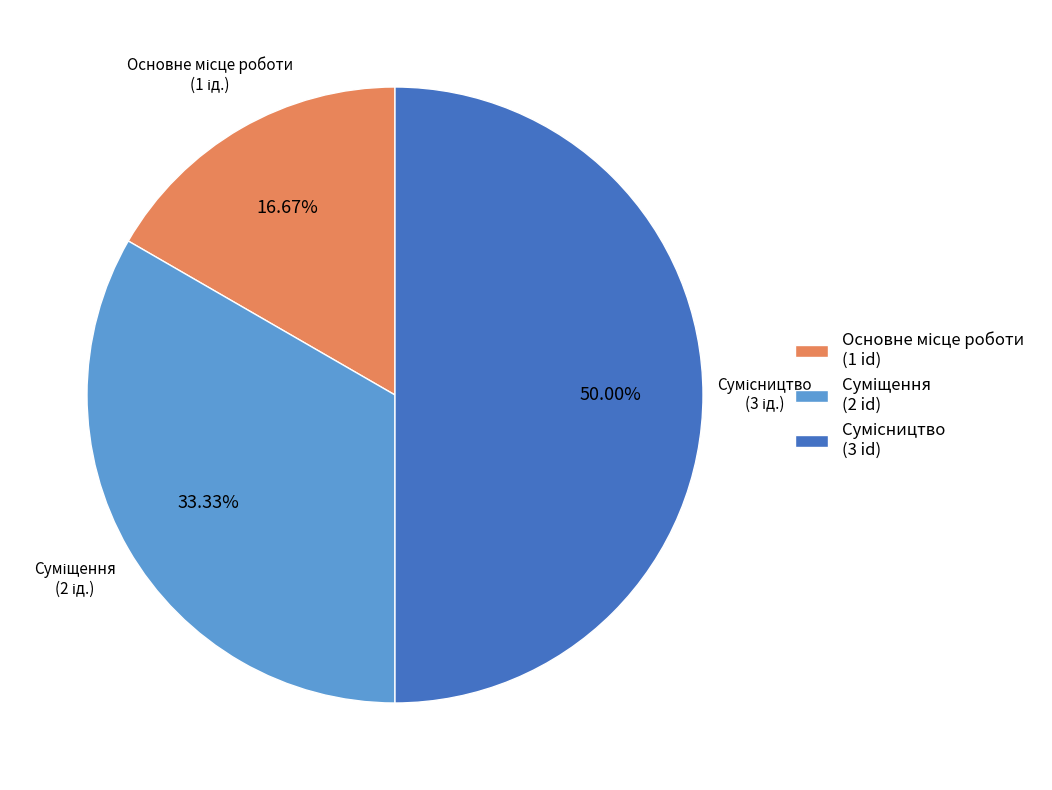

Count the number of slices in the pie.

3